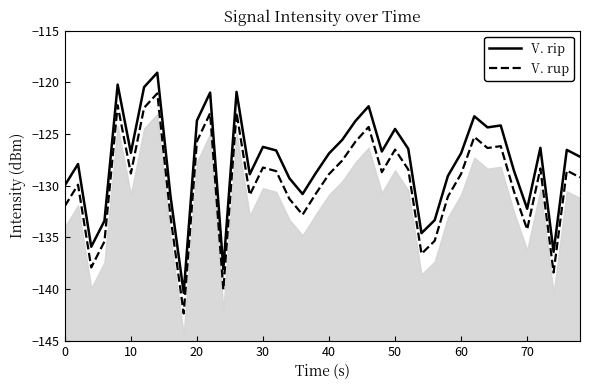

Read the V. rip value at 10.

-126.8